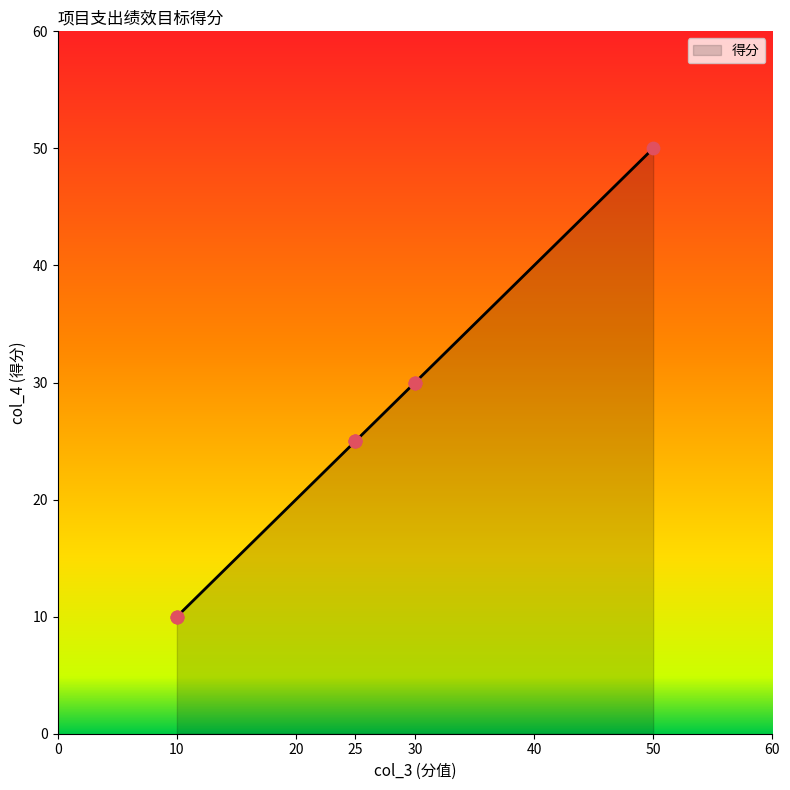

Which has a higher value, 30 or 30?

30